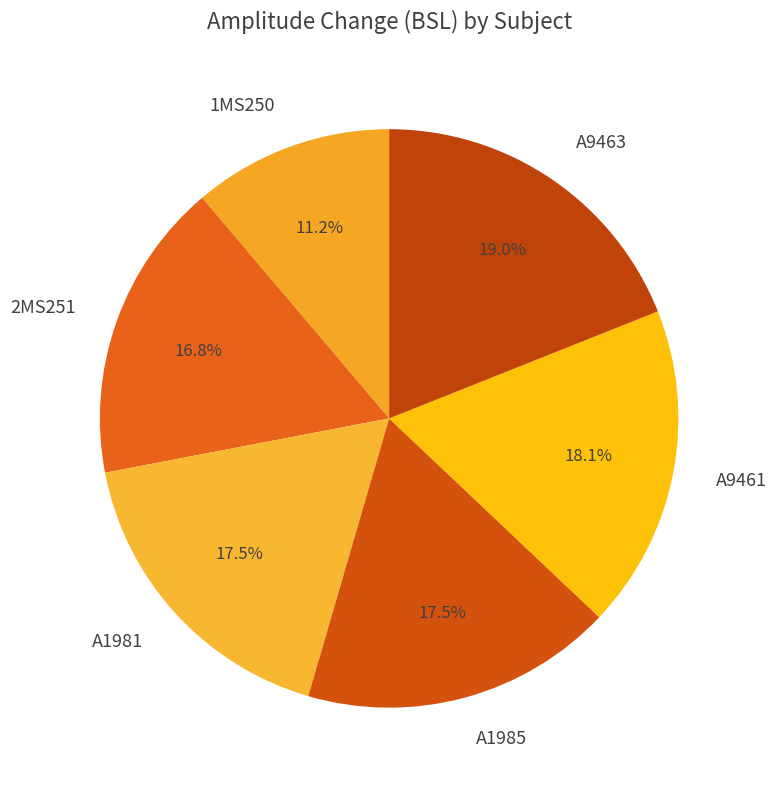

Combined, do A9461 and A1985 account for over 50%?

No